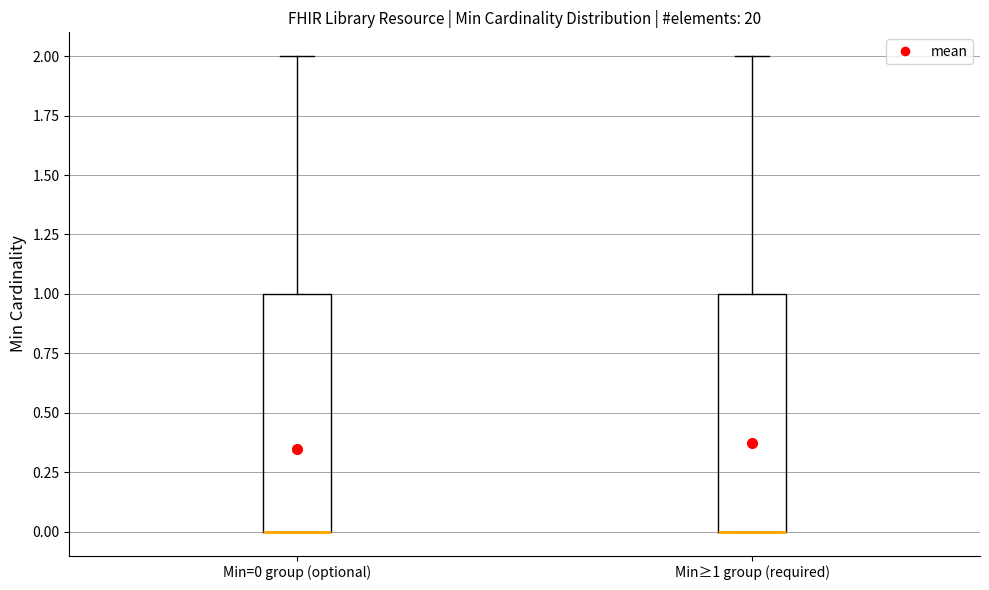

Reading left to right, read every box against the y-axis: the position of its median line, the range the box covers, and the ends of its whiskers. The values are not printed on the chart, so give them approximately, as read against the axis.

Min=0 group (optional): median 0 (drawn on the box's lower edge), box 0 to 1, whiskers 0 to 2
Min≥1 group (required): median 0 (drawn on the box's lower edge), box 0 to 1, whiskers 0 to 2